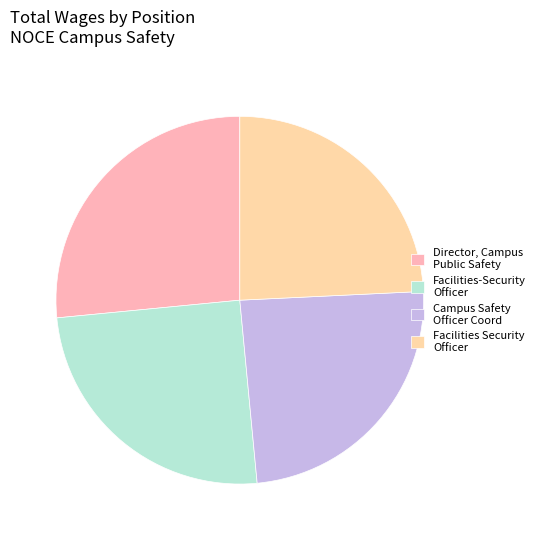

Rank the categories by value from lowest to highest.

Facilities Security Officer, Campus Safety Officer Coord, Facilities-Security Officer, Director, Campus Public Safety